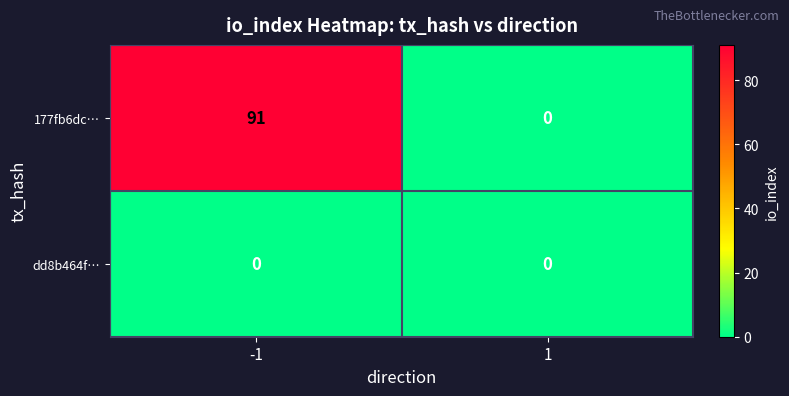

Which series has the largest total across all categories?

177fb6dc…